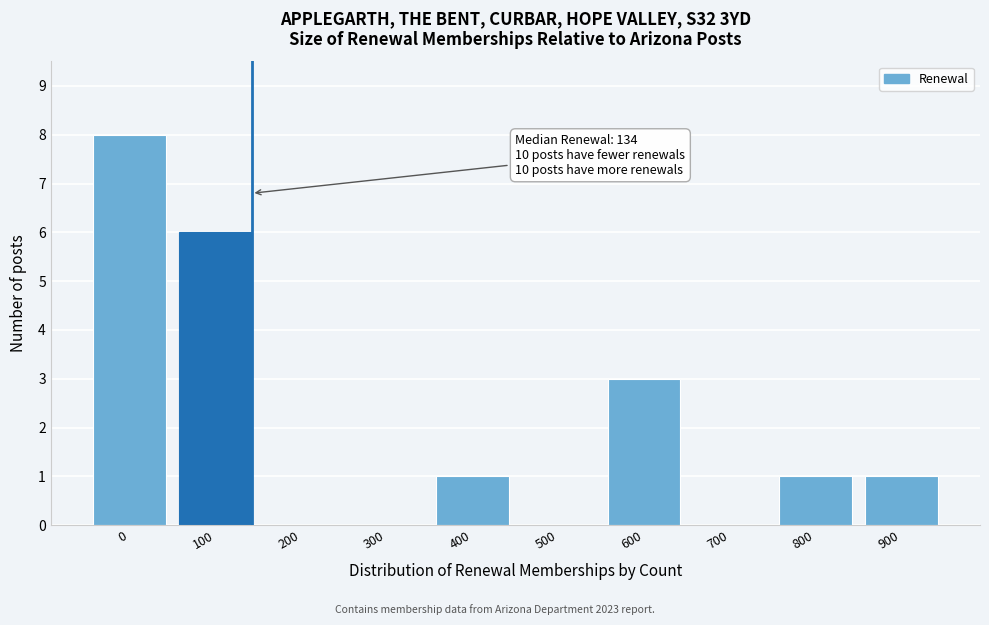

Reading left to right, transcribe all the data shown in this chart.

0=8	100=6	200=0	300=0	400=1	500=0	600=3	700=0	800=1	900=1